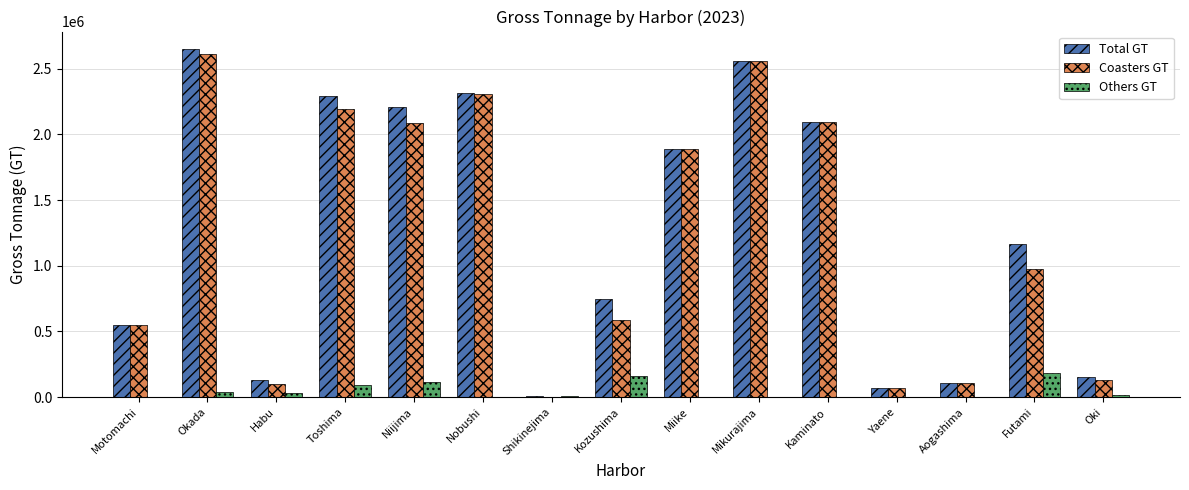

Count the number of categories in the chart.

15